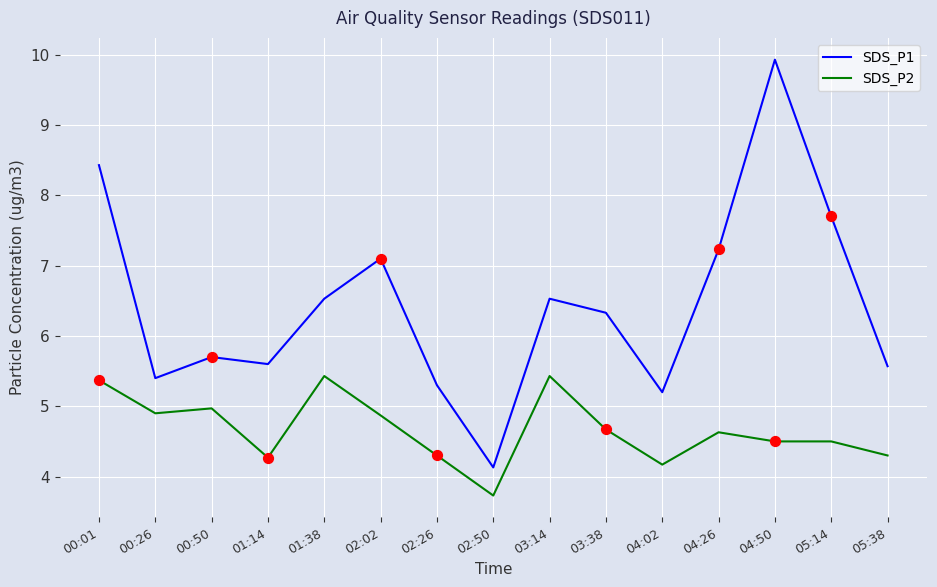

At which category is the sum across all series the highest?

04:50